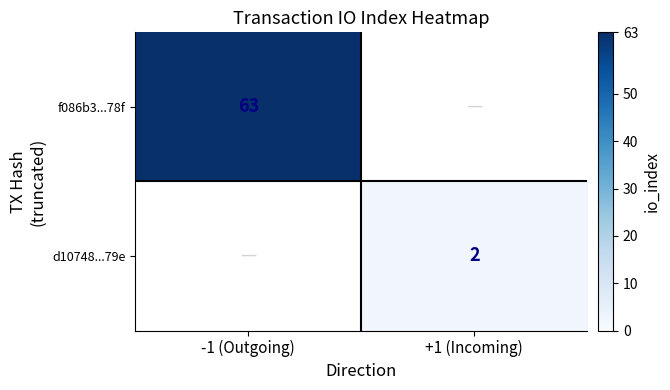

The value of f086b3...78f at -1 (Outgoing) is 23. True or false?

False